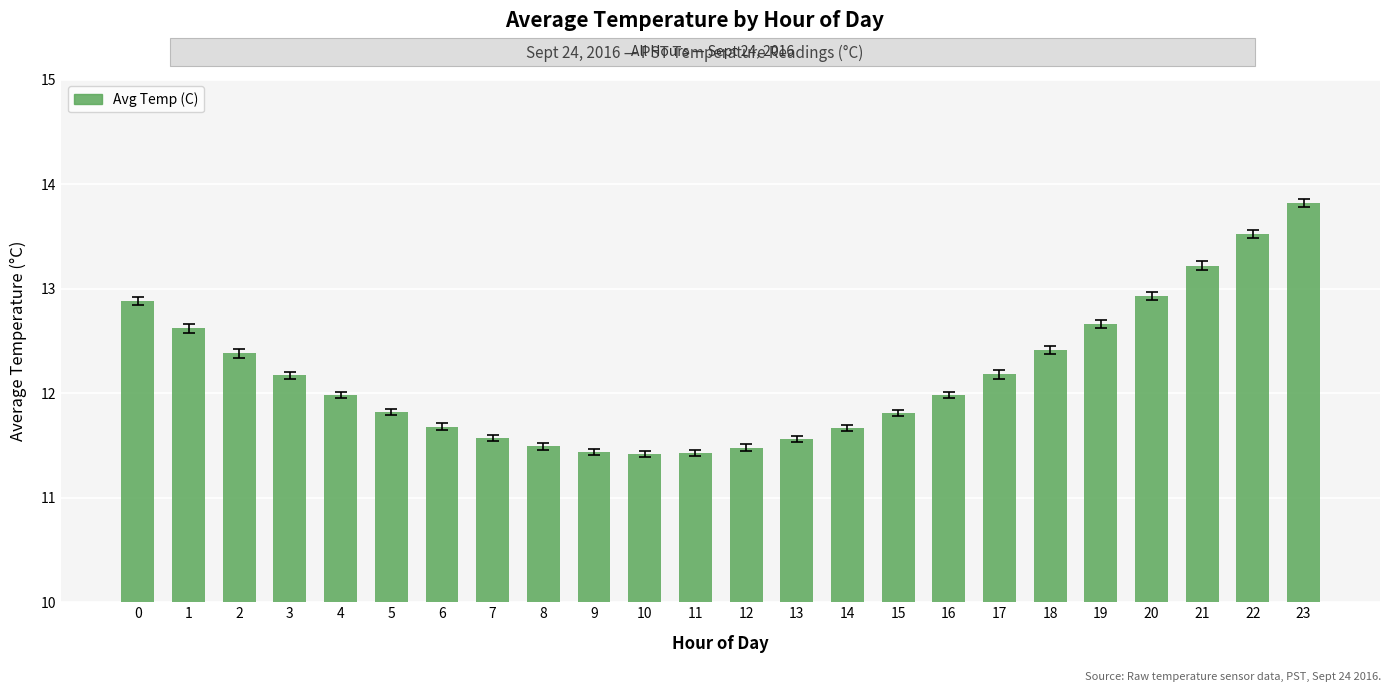

How many distinct data groups are displayed?

1